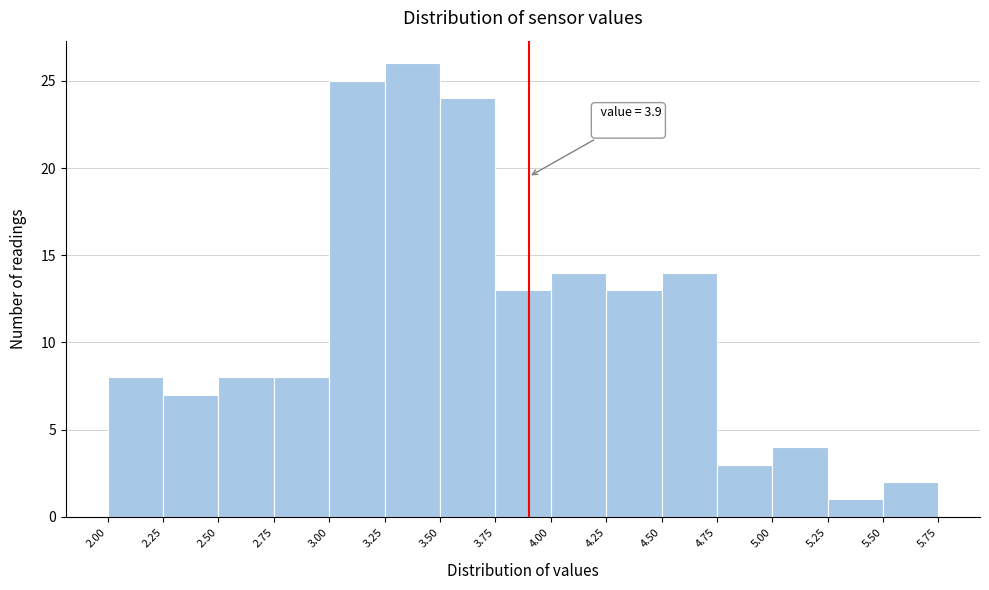

Which range on the x-axis has the tallest bar?

3.25 to 3.50